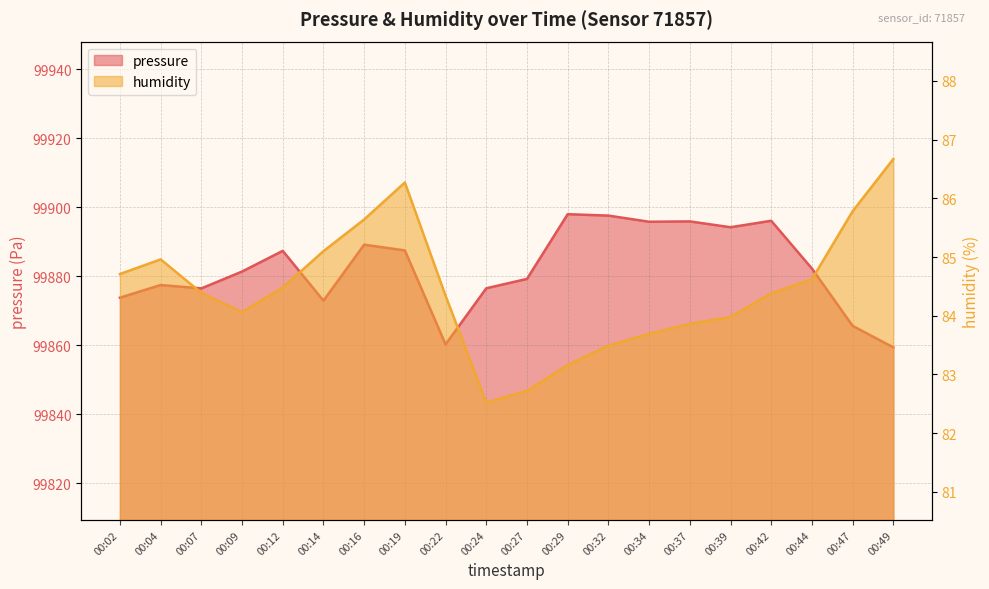

How many lines are shown in the chart?

2